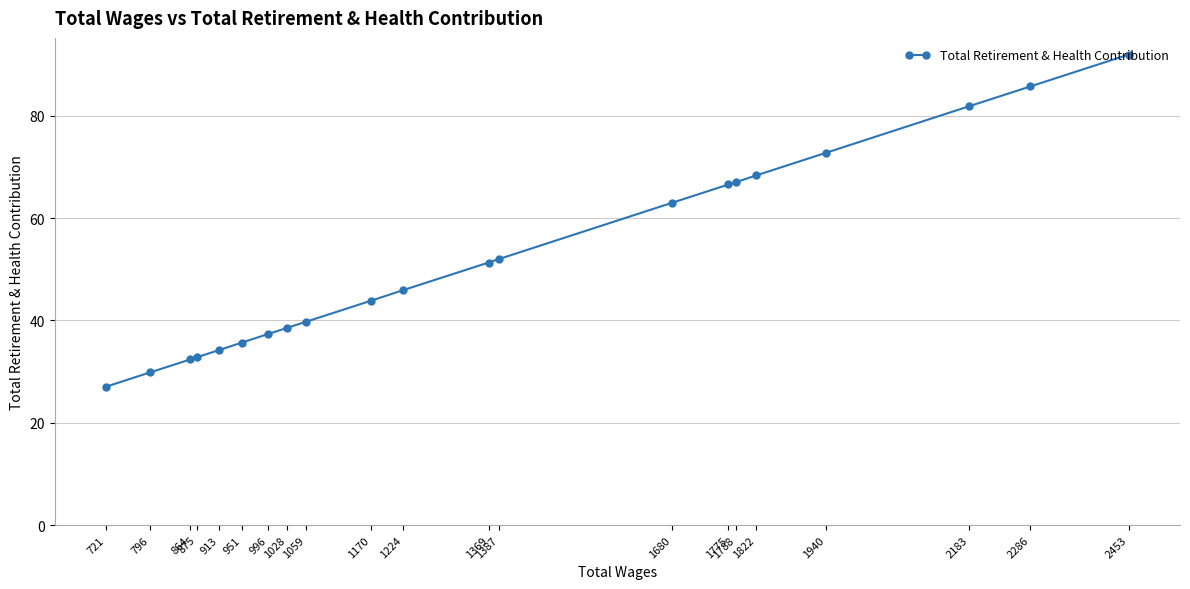

What is the value of the 14th point from the left?

63.0